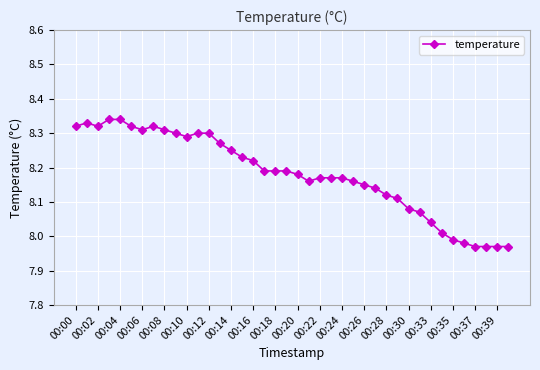

What is the difference between the maximum and minimum values?

0.4